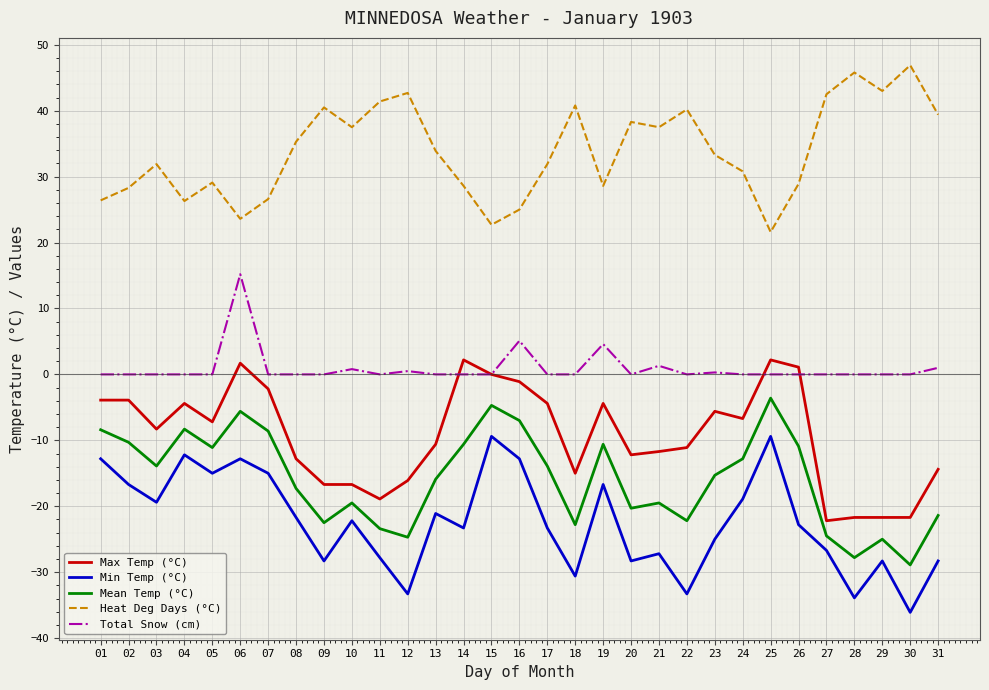

At how many categories does at least one series exceed 19?

31